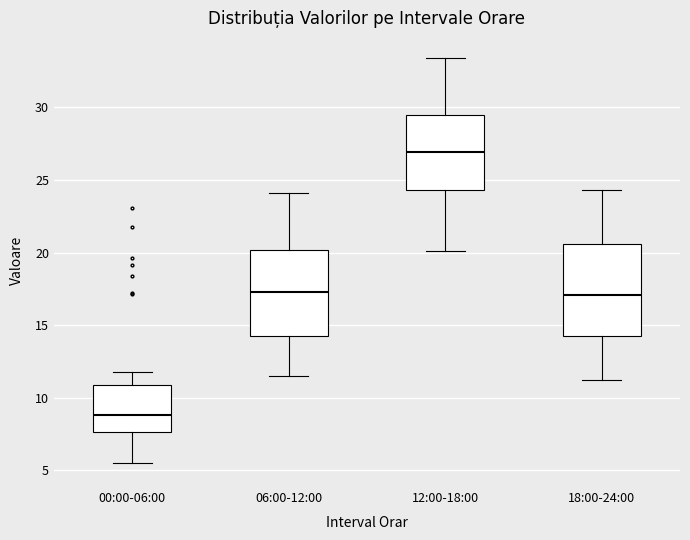

Which box's median line is the highest?

12:00-18:00